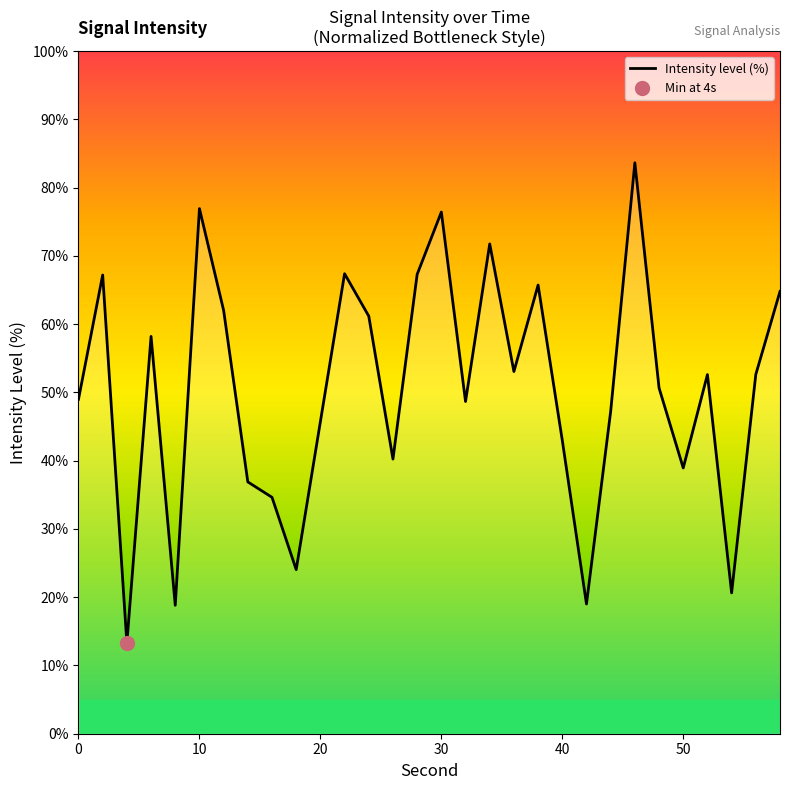

What is the sum of all values?

1511.7